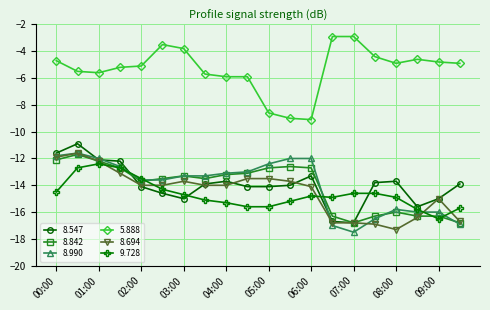

Count the number of data series in this chart.

6